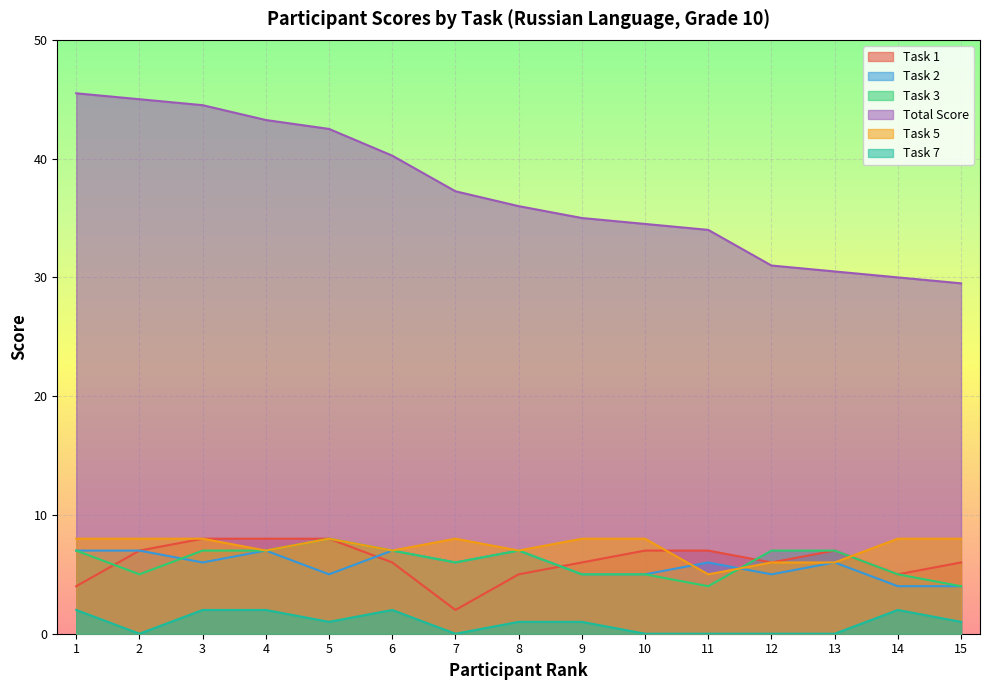

What is the sum of all Total Score values?

558.8